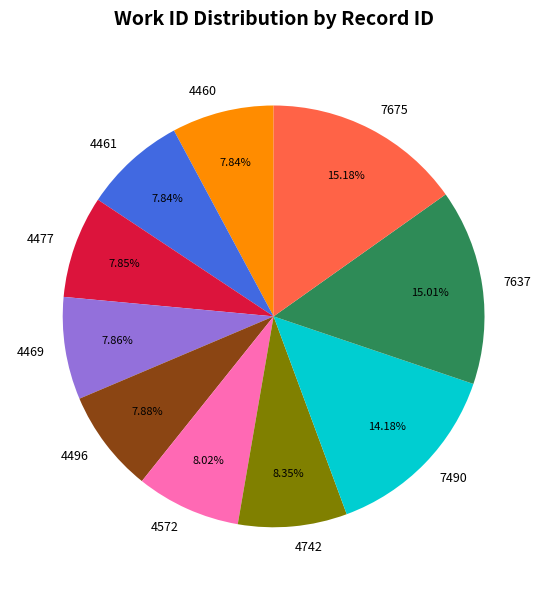

The 7637 slice represents 24% of the pie. True or false?

False